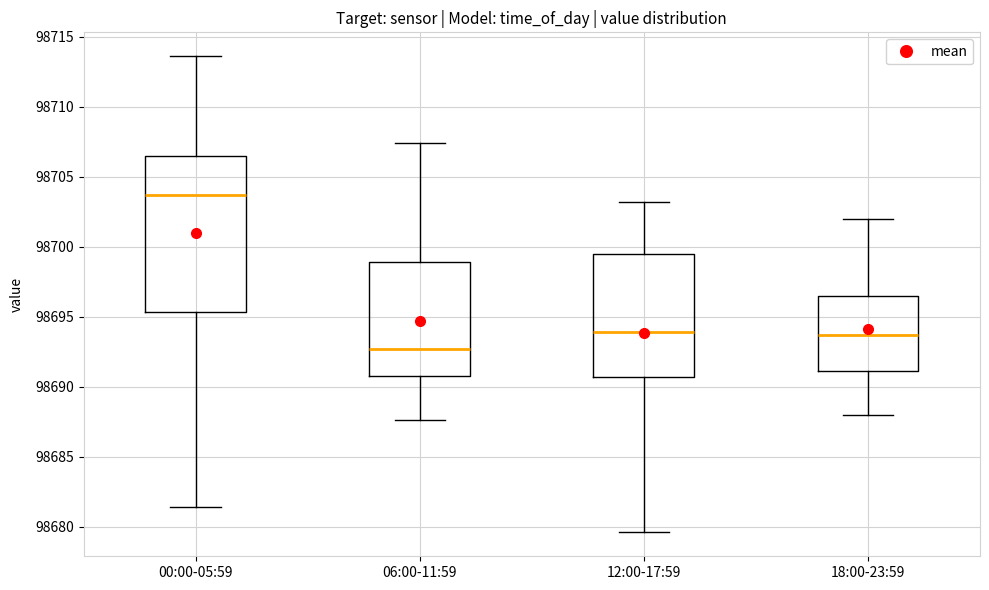

Which box is the tallest, from its lower edge to its upper edge?

00:00-05:59